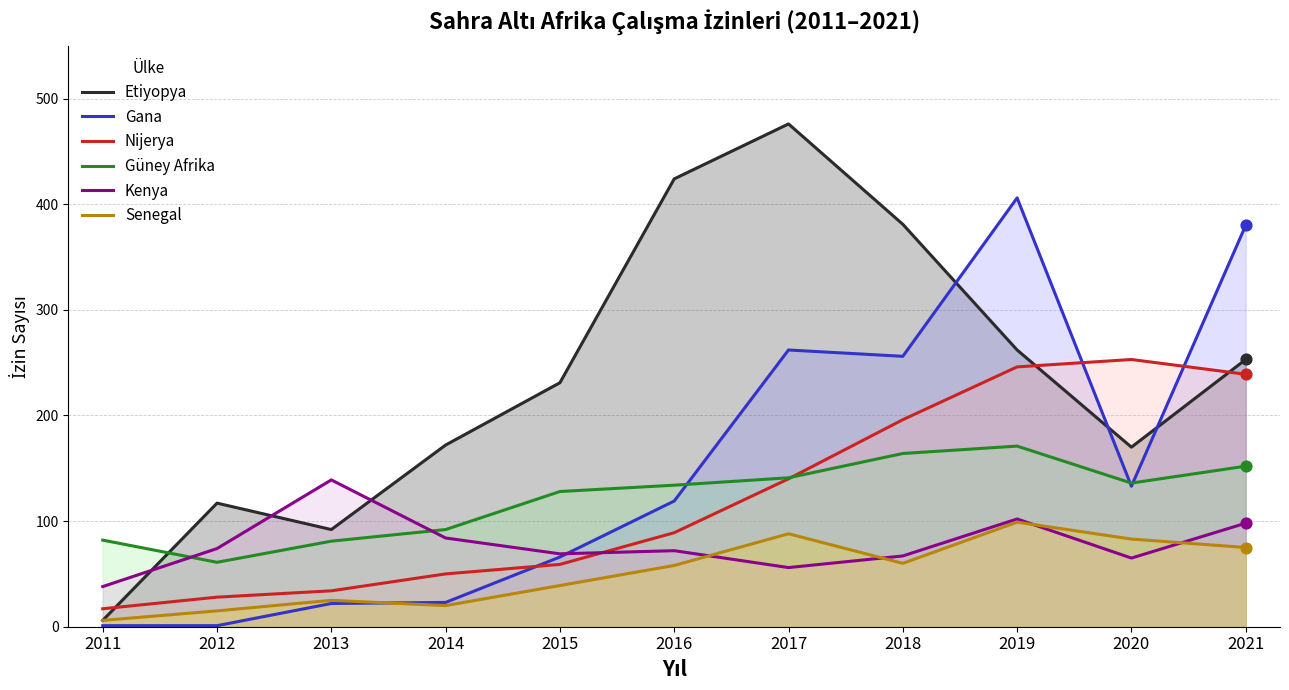

What is the total value across all series at 2018?

1124